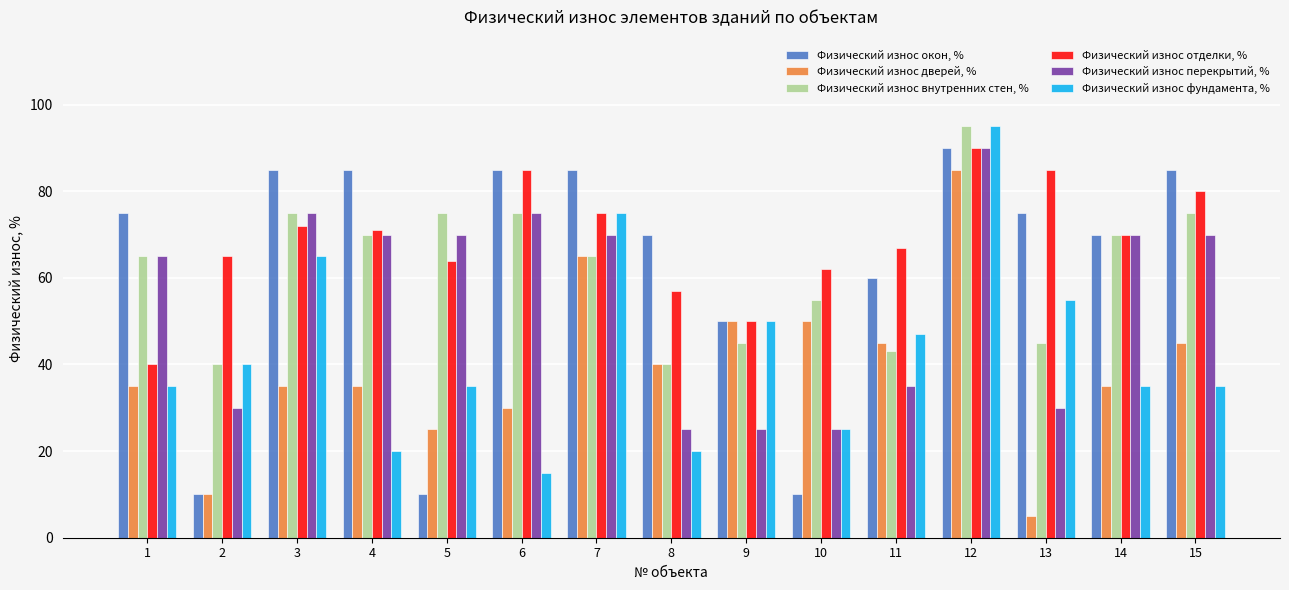

Between 14 and 15, which series saw the biggest shift?

Физический износ окон, %